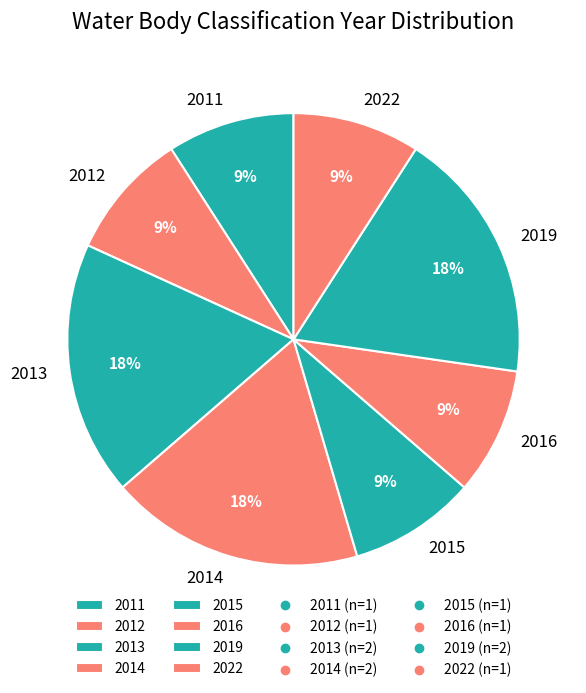

To the nearest percent, what is the combined percentage of 2014 and 2013?

36%